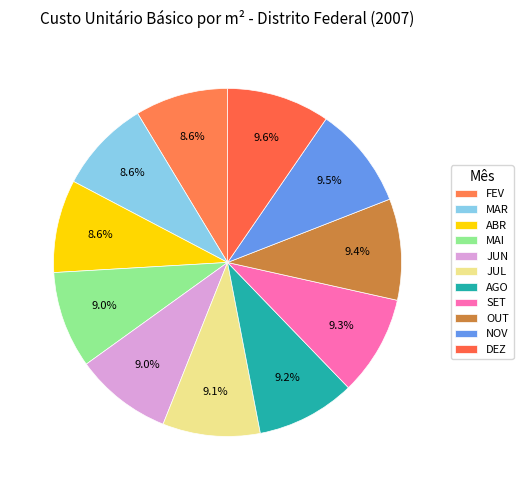

What is the largest slice in the pie chart?

DEZ